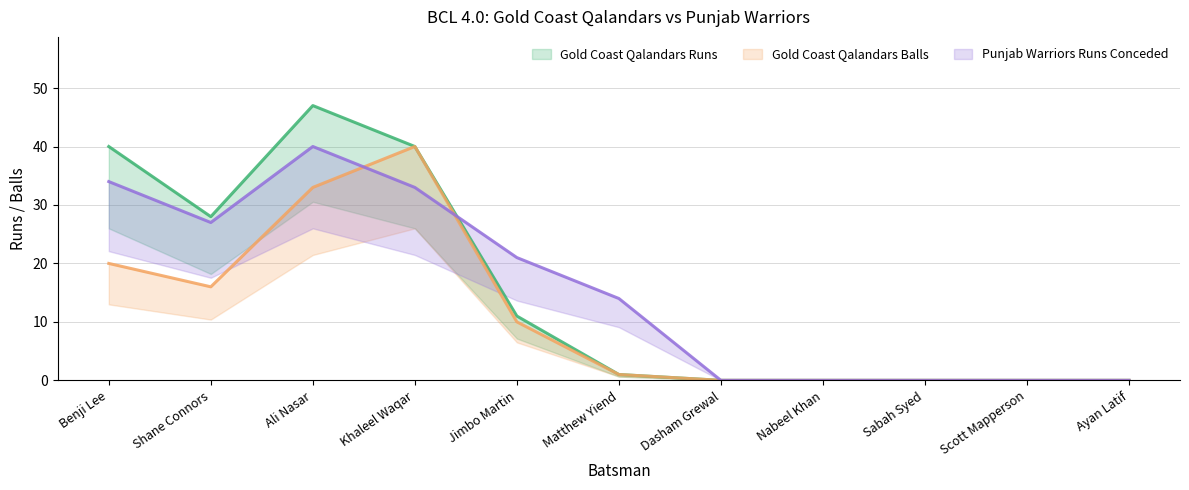

What are all the series names shown in the legend?

Gold Coast Qalandars Runs, Gold Coast Qalandars Balls, Punjab Warriors Runs Conceded